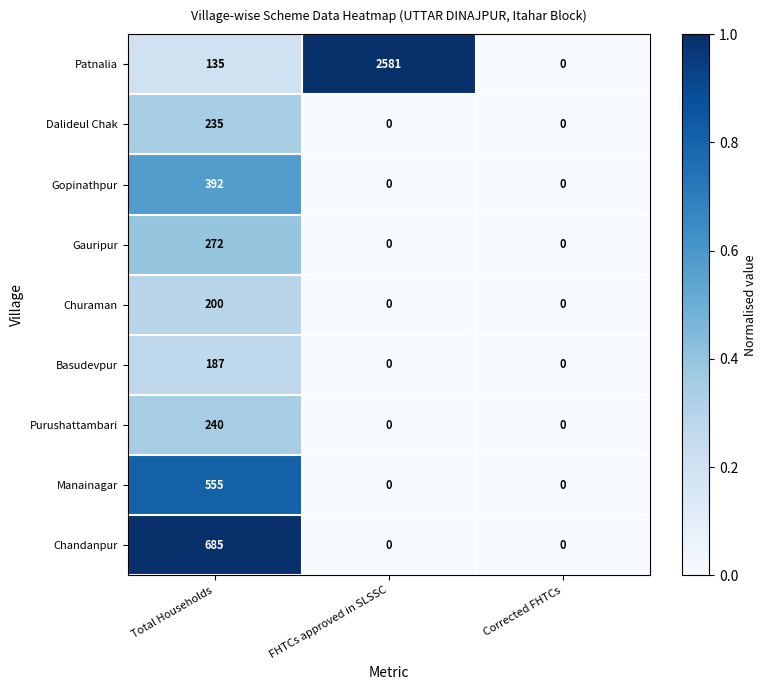

What is the greatest value displayed?

2581